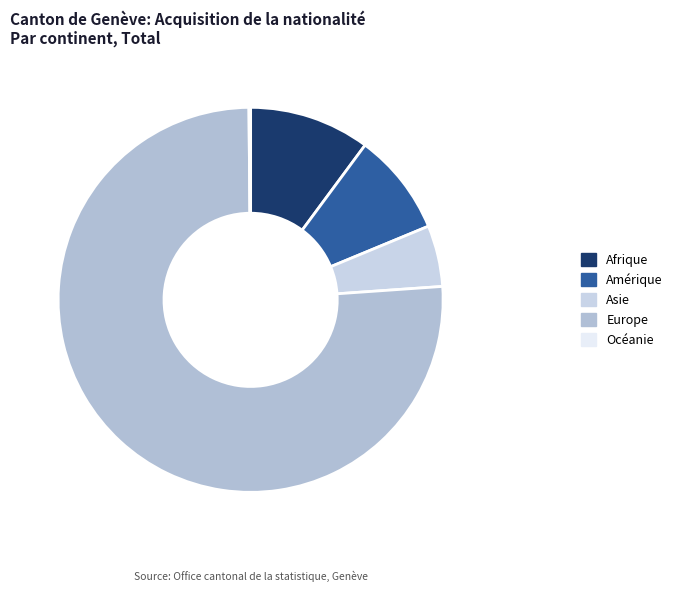

The Océanie slice represents 0% of the pie. True or false?

True